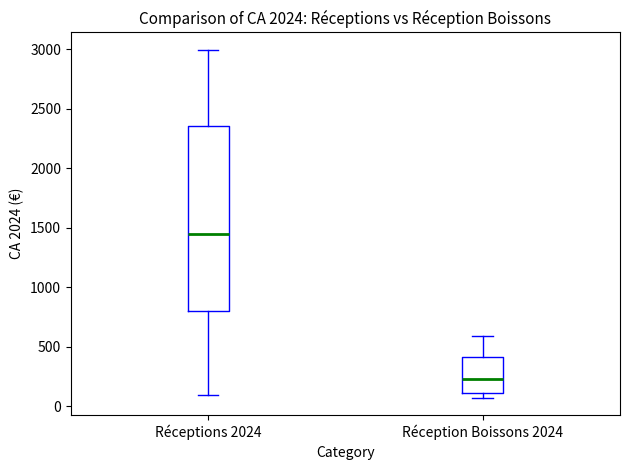

Which box is the tallest, from its lower edge to its upper edge?

Réceptions 2024